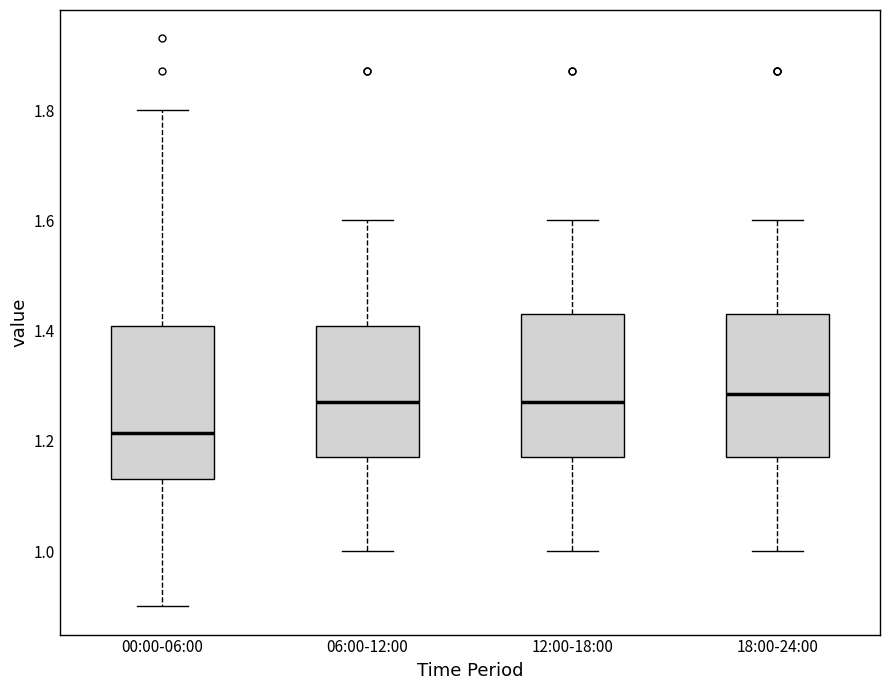

Where does the median line of the box for 00:00-06:00 sit on the y-axis? The values are not printed on the chart, so give them approximately, as read against the axis.

1.22